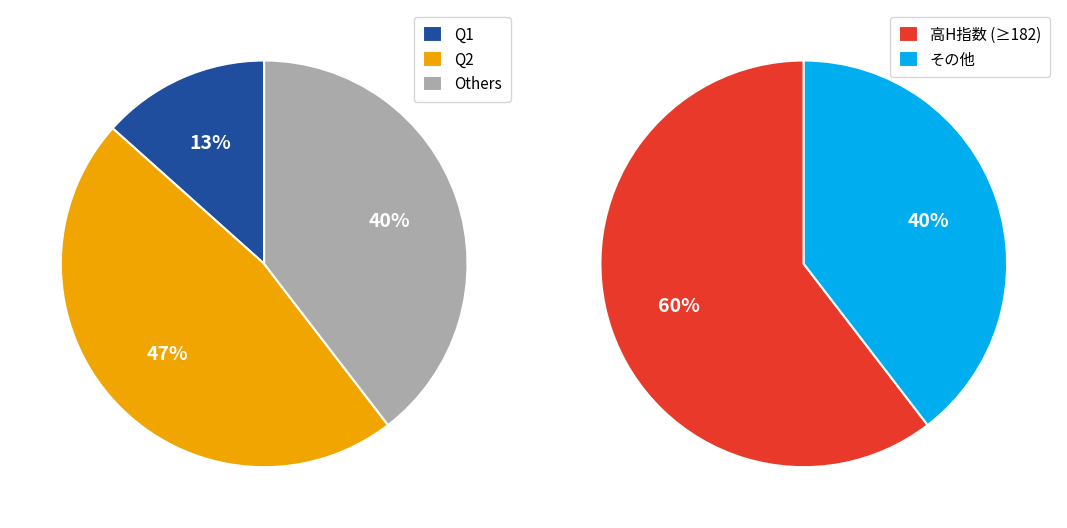

Is it true that 8 is 12% of the pie?

False